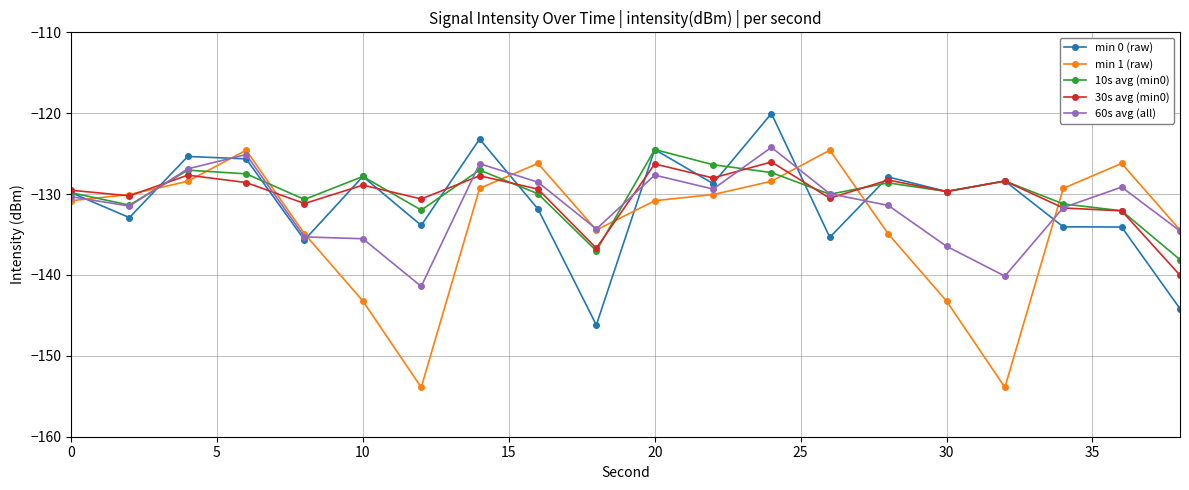

What is the value of the 60s avg (all) point at the 1st from the left?

-130.3